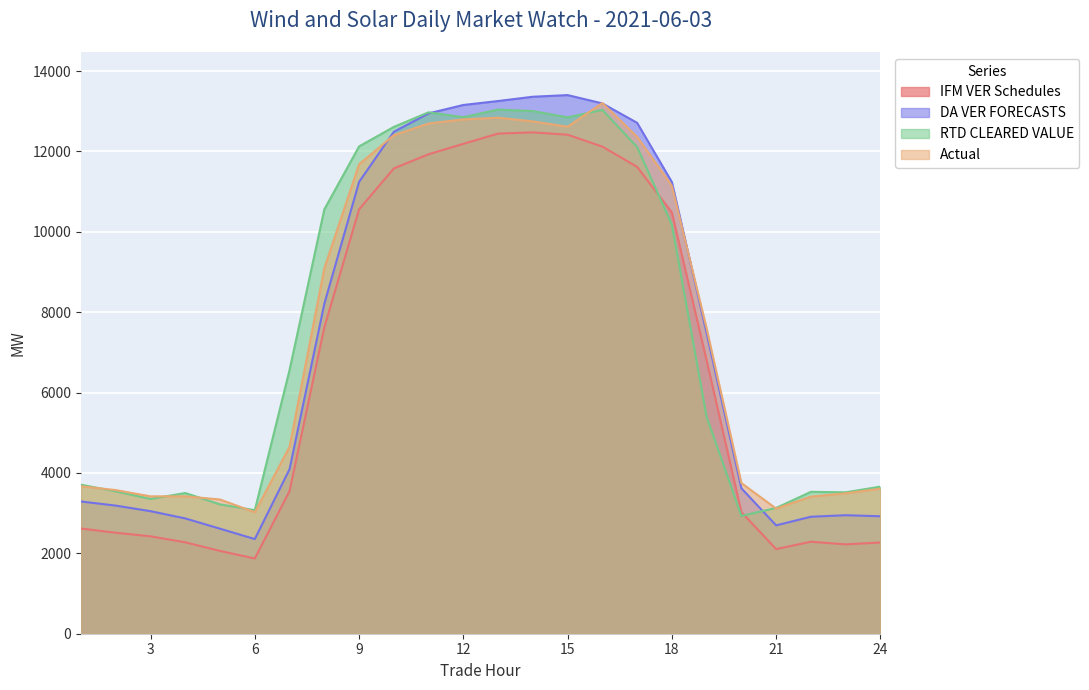

Rank the categories by RTD CLEARED VALUE value from lowest to highest.

20, 6, 21, 5, 3, 4, 23, 22, 2, 24, 1, 19, 7, 18, 8, 17, 9, 10, 15, 12, 11, 14, 16, 13